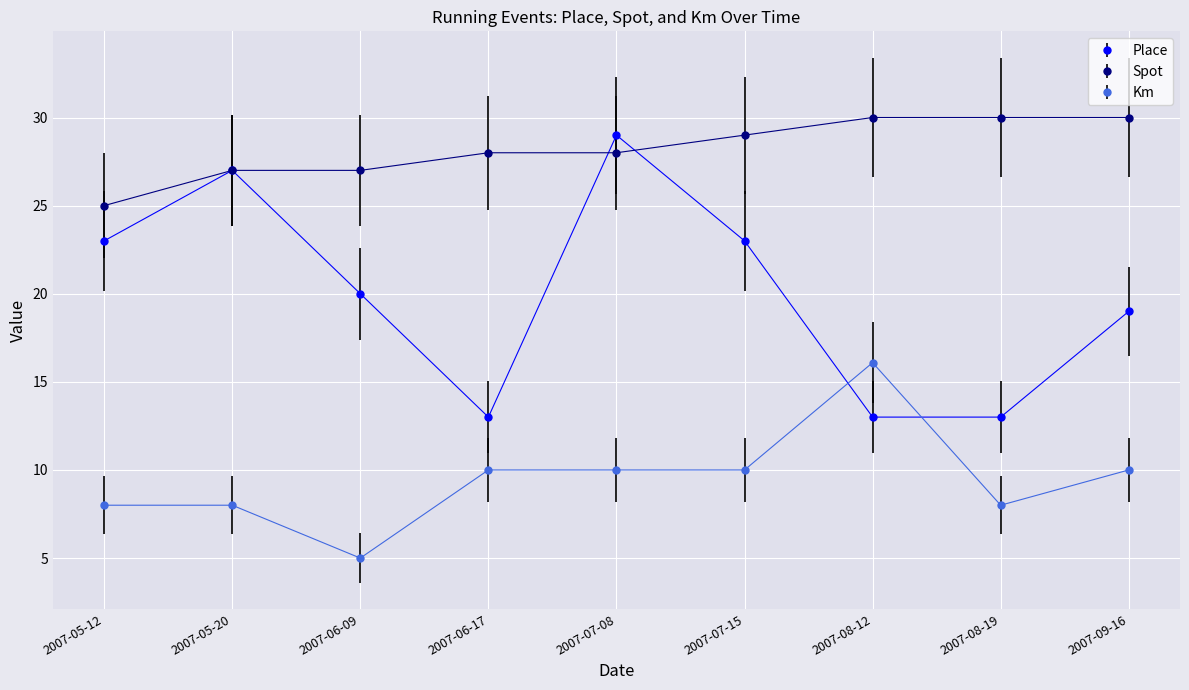

Which series has the largest total across all categories?

Spot